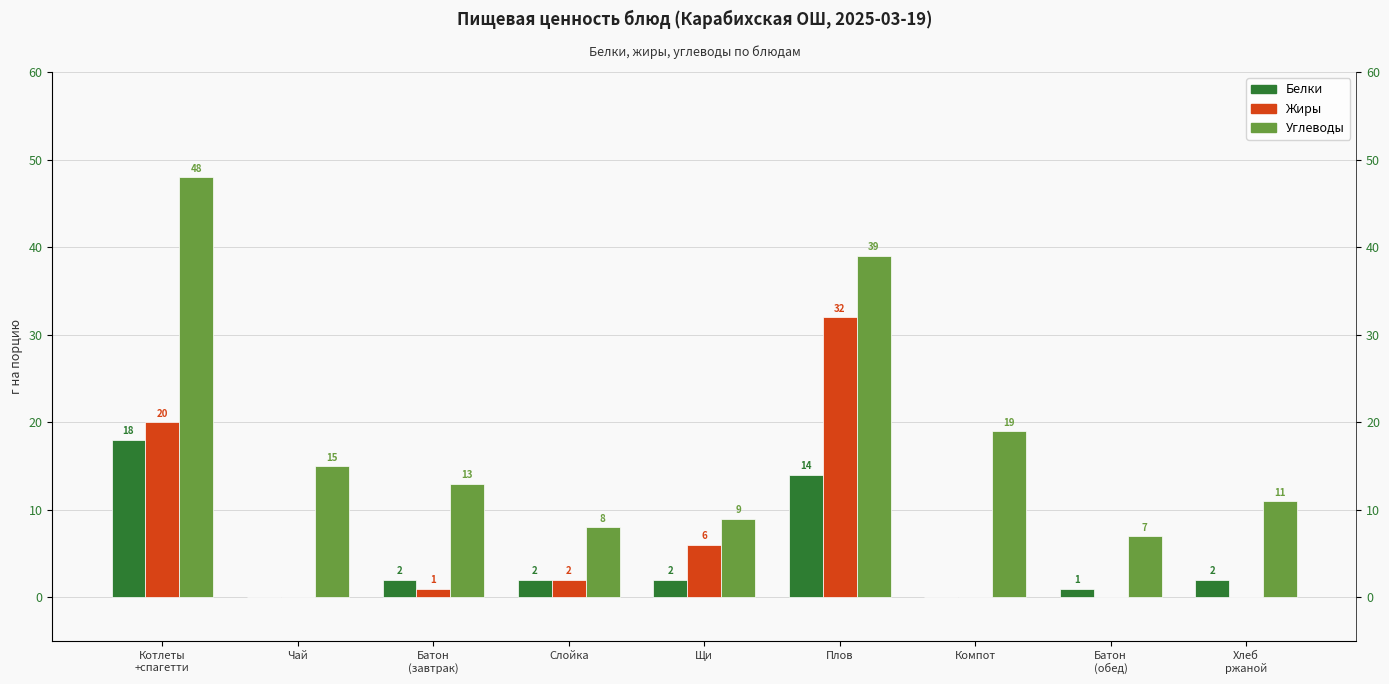

Which category has the lowest value across all series?

Чай